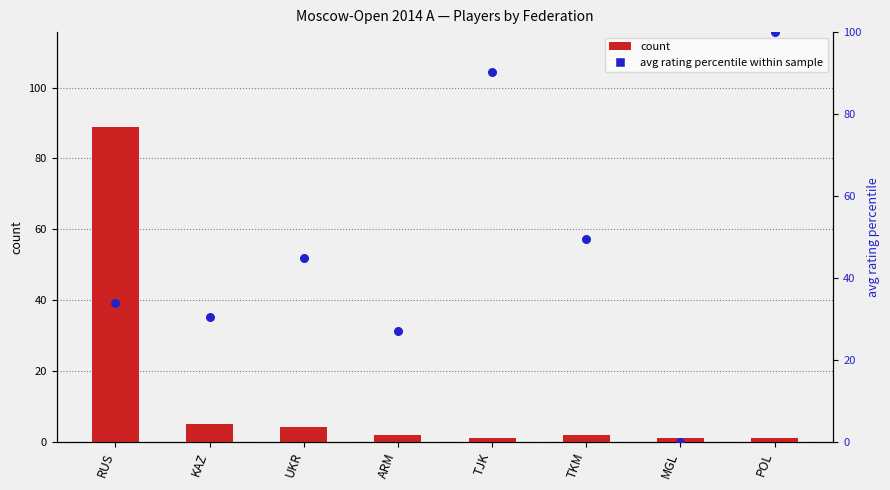

Is the value of count at MGL greater than the value of avg rating percentile within sample at UKR?

No